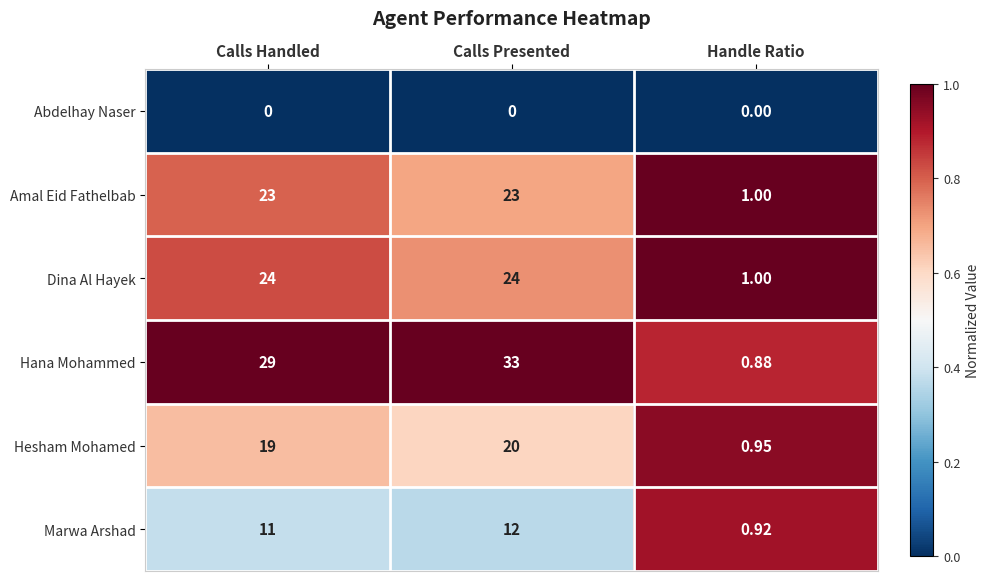

Which series changed the most between Calls Presented and Handle Ratio?

Hana Mohammed